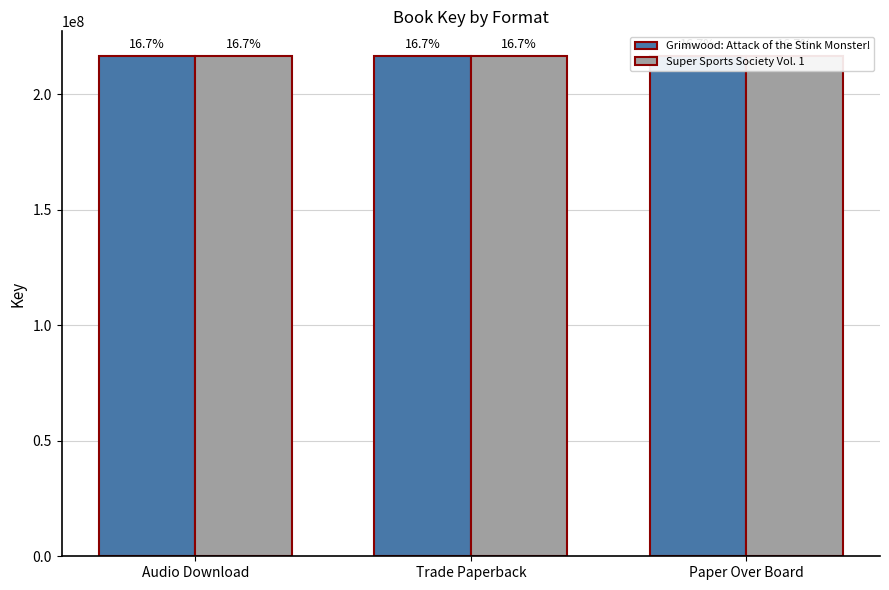

At which category is the sum across all series the highest?

Audio Download